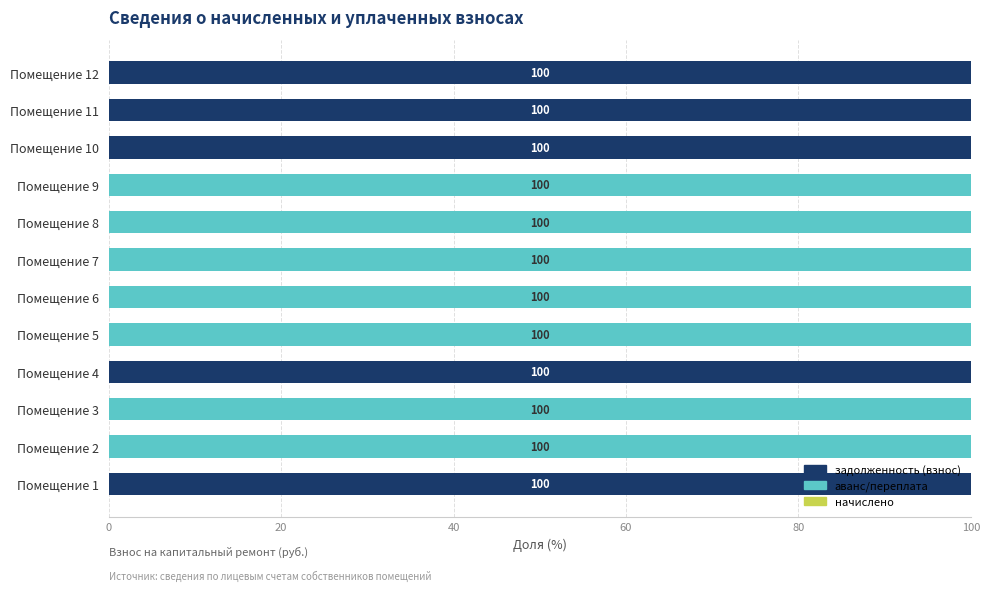

What is the sum of the задолженность (взнос) values at Помещение 7 and Помещение 11?

100